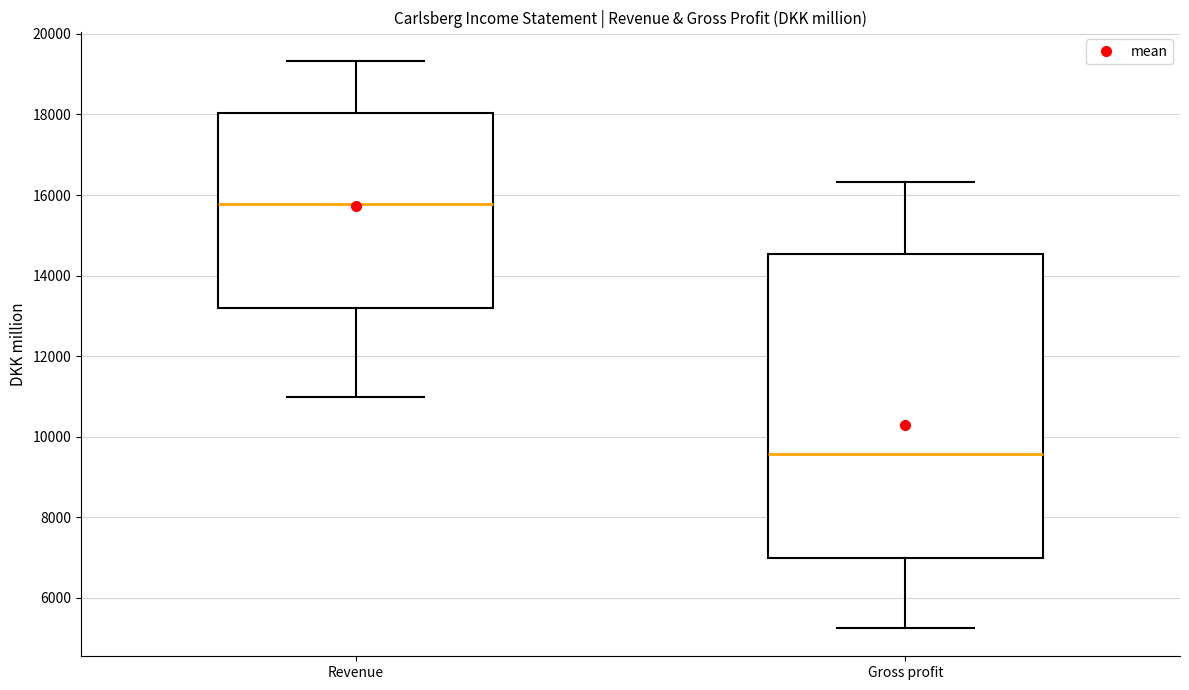

Where does the median line of the box for Gross profit sit on the y-axis? The values are not printed on the chart, so give them approximately, as read against the axis.

9600